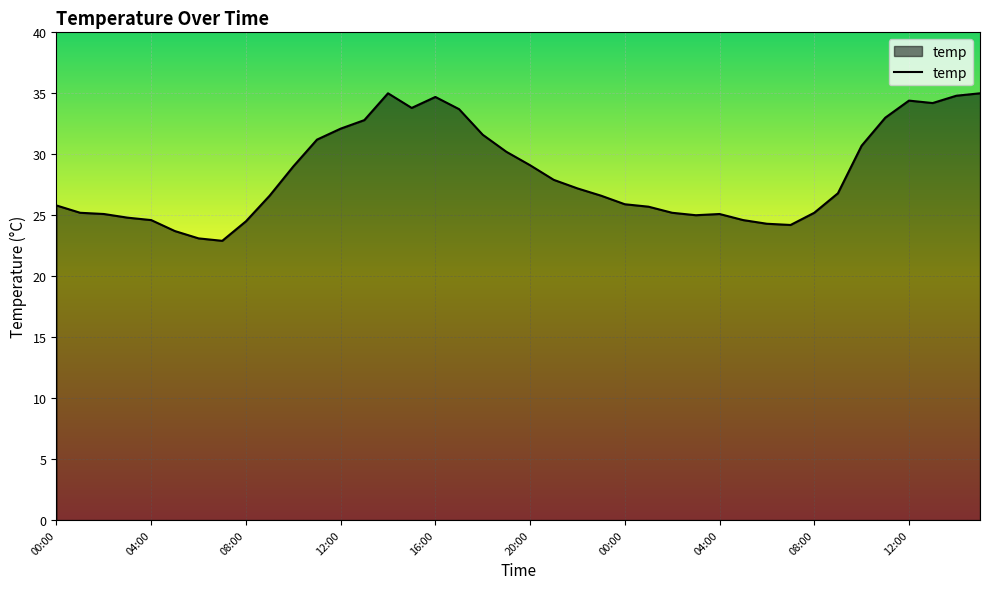

What is the maximum value shown in the chart?

35.0